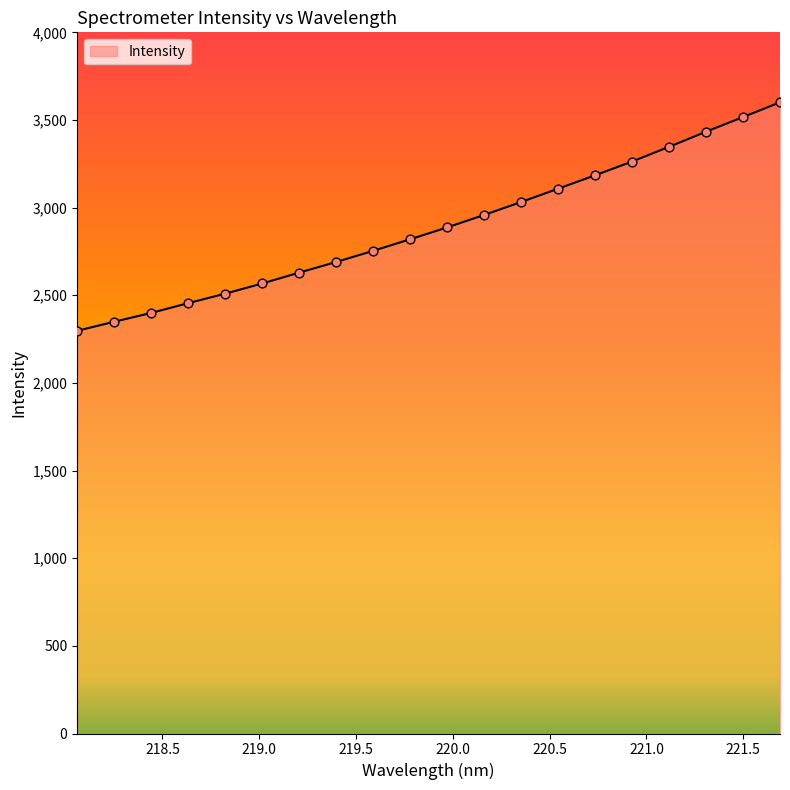

What is the difference between the maximum and minimum values?

1303.5